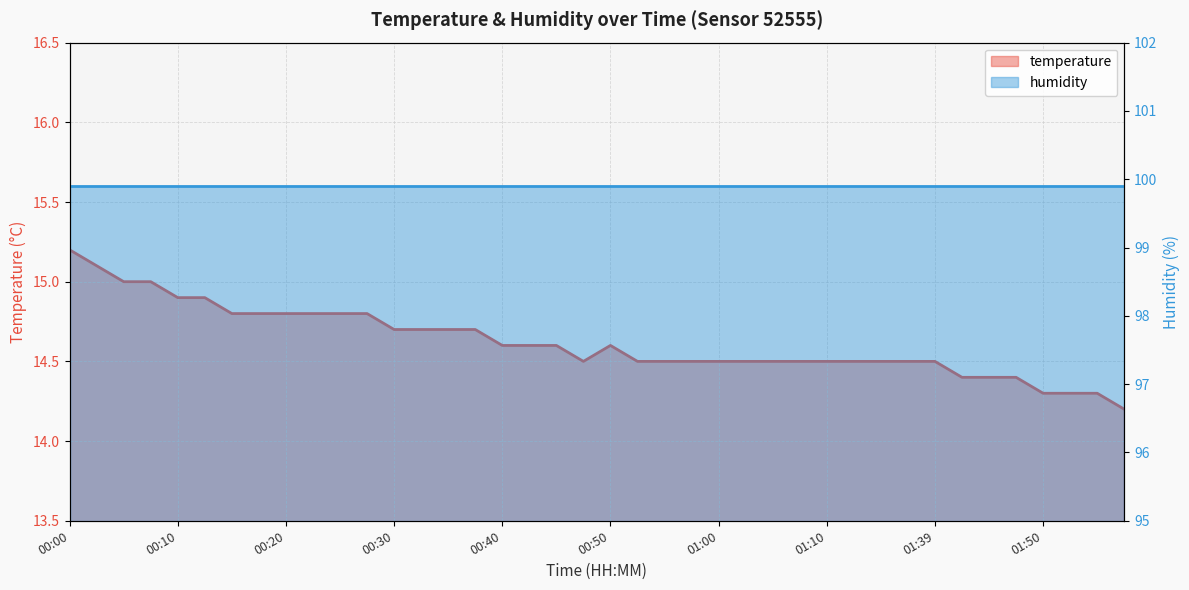

How many interior local peaks (higher than both neighbors) does the data have?

1